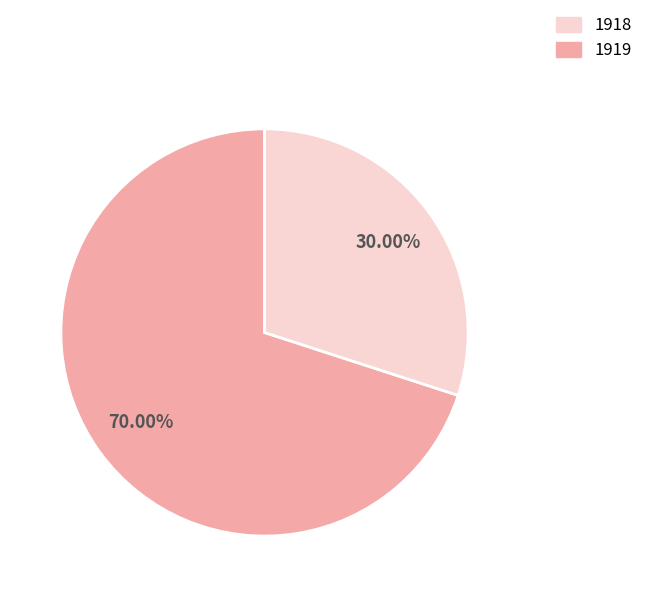

Count the number of slices in the pie.

2